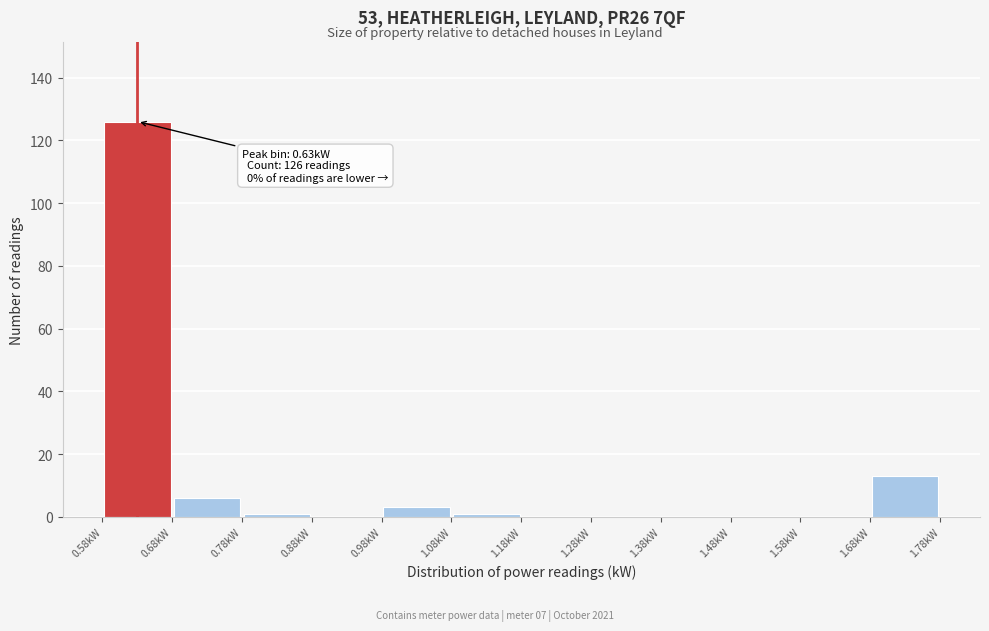

Which range on the x-axis has the tallest bar?

0.58 to 0.68